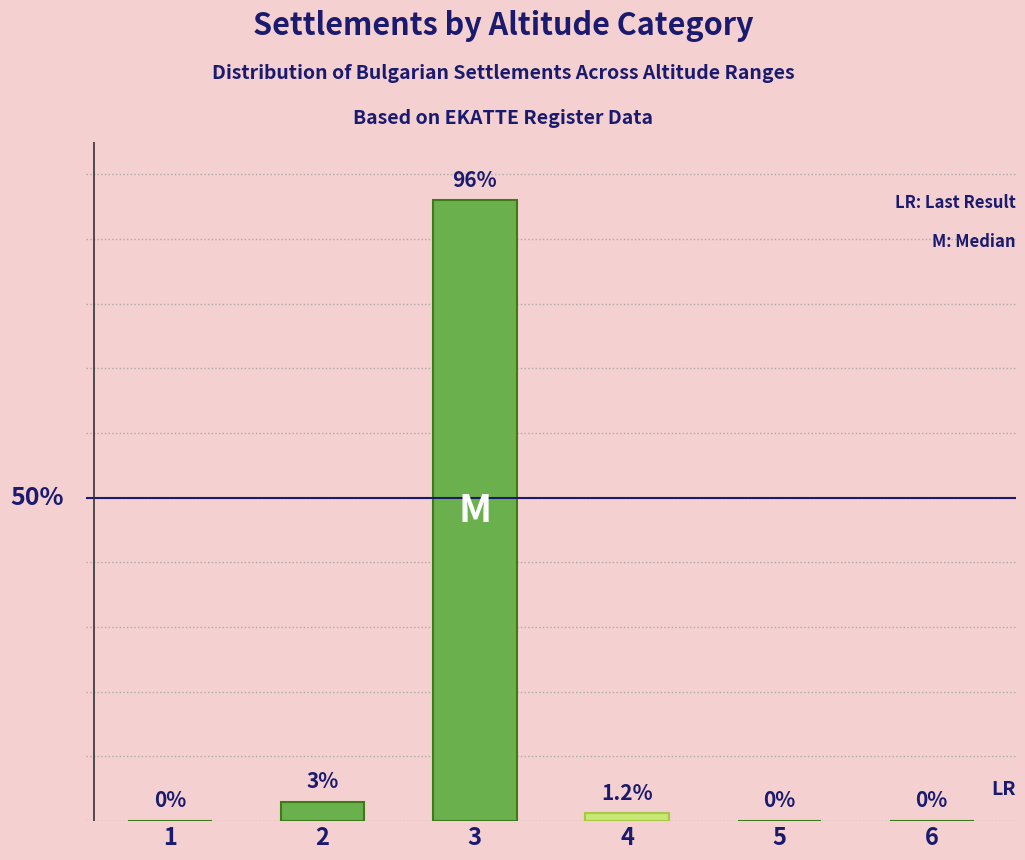

Where is the data nearest to the value 48?

2